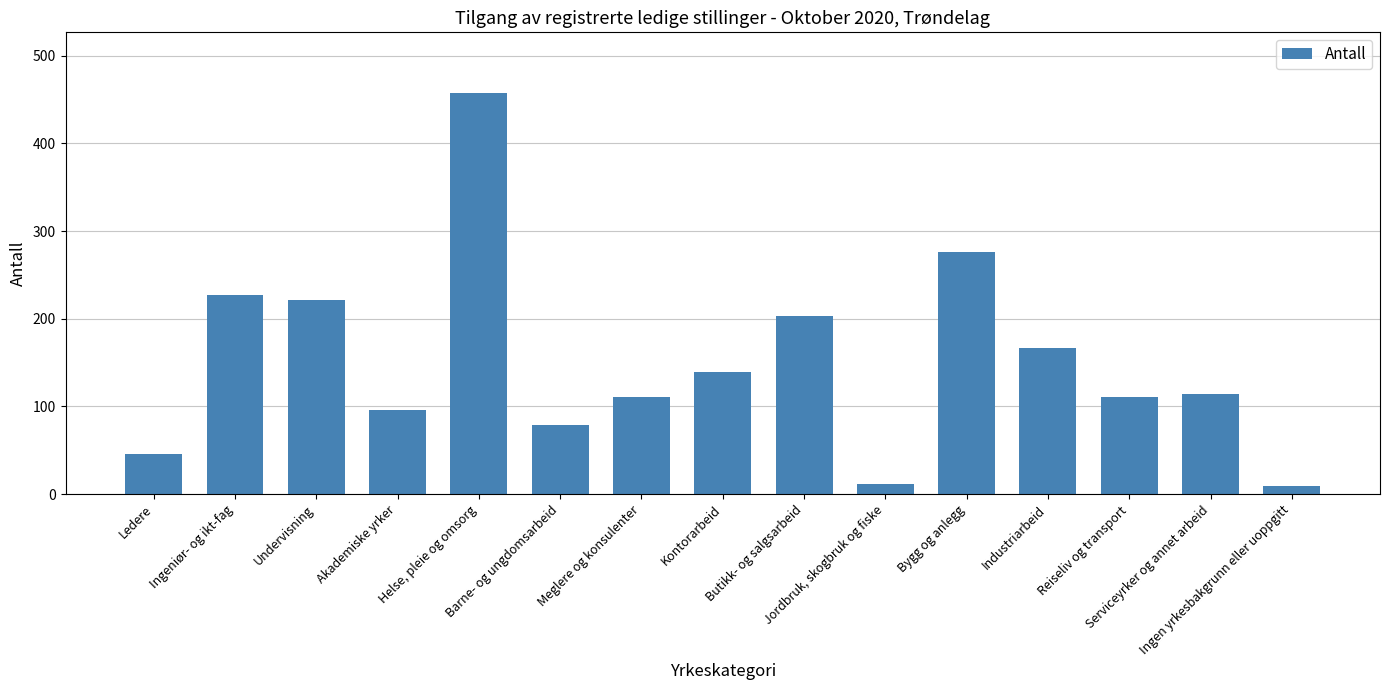

Which label corresponds to the largest value in the chart?

Helse, pleie og omsorg